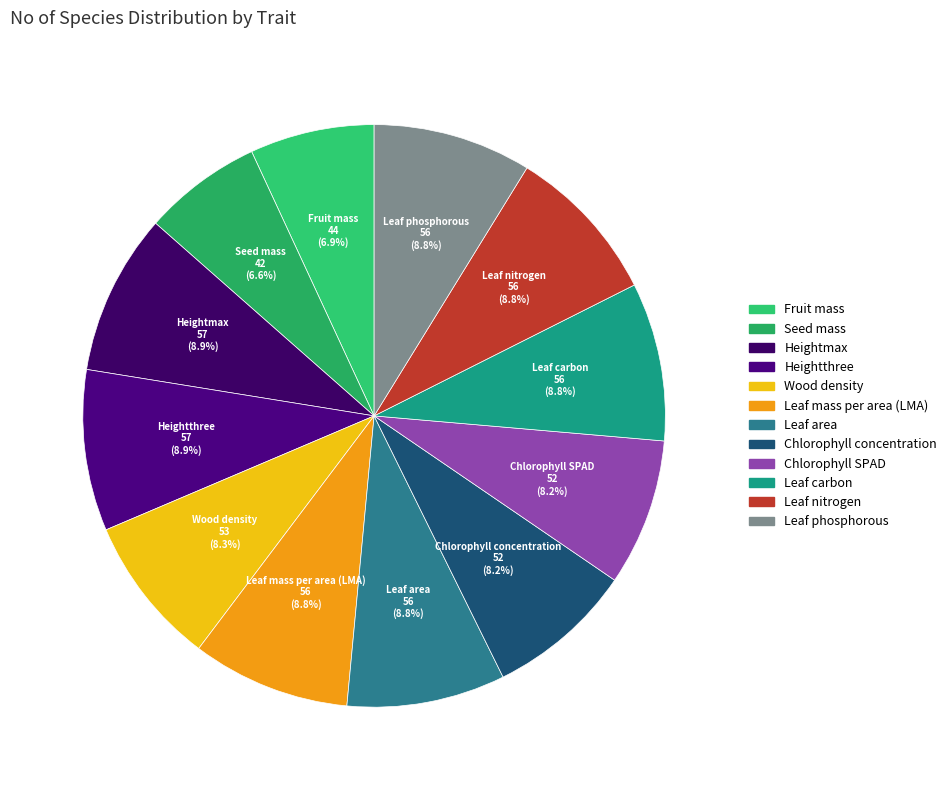

Count the number of slices in the pie.

12